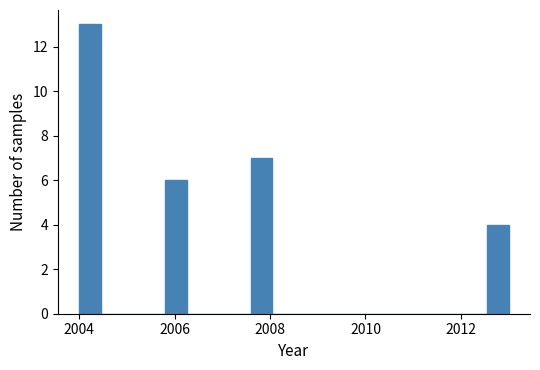

Read against the x-axis, roughly where is the centre of the tallest bar?

2004.2